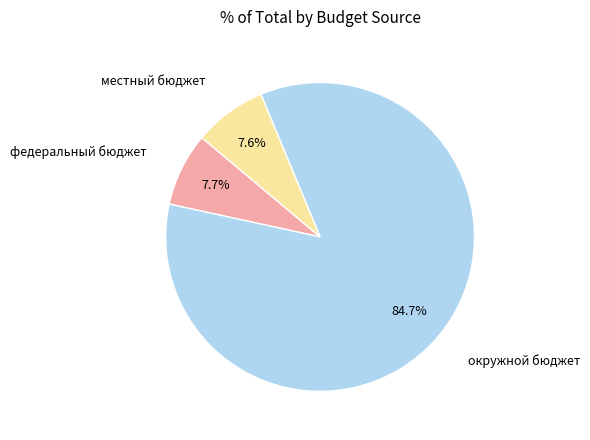

To the nearest percent, what portion does окружной бюджет represent?

85%